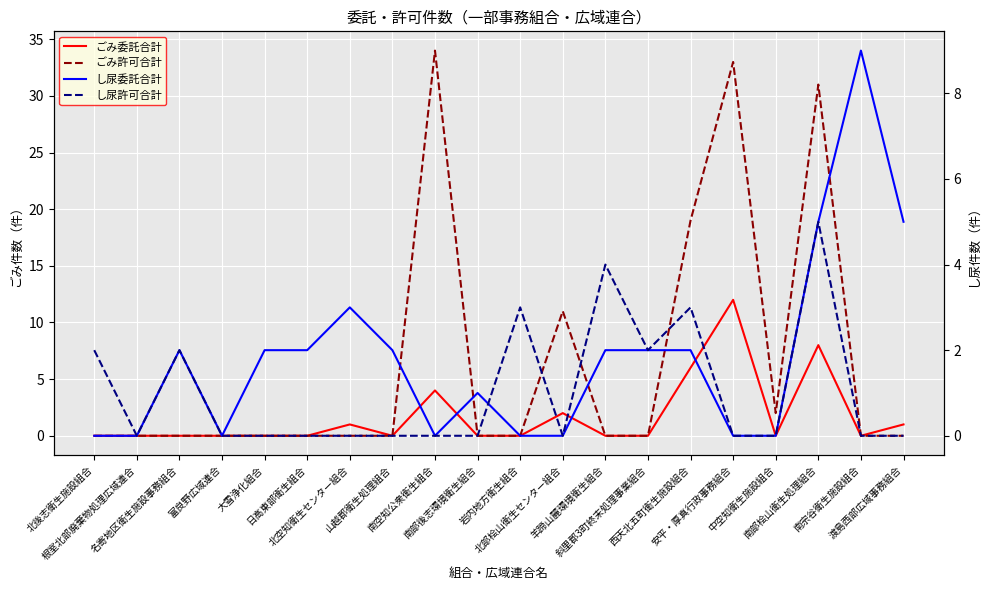

Reading left to right, what are all the values shown in this chart?

ごみ委託合計: 0	0	0	0	0	0	1	0	4	0	0	2	0	0	6	12	0	8	0	1
ごみ許可合計: 0	0	0	0	0	0	0	0	34	0	0	11	0	0	19	33	2	31	0	0
し尿委託合計: 0	0	2	0	2	2	3	2	0	1	0	0	2	2	2	0	0	5	9	5
し尿許可合計: 2	0	2	0	0	0	0	0	0	0	3	0	4	2	3	0	0	5	0	0